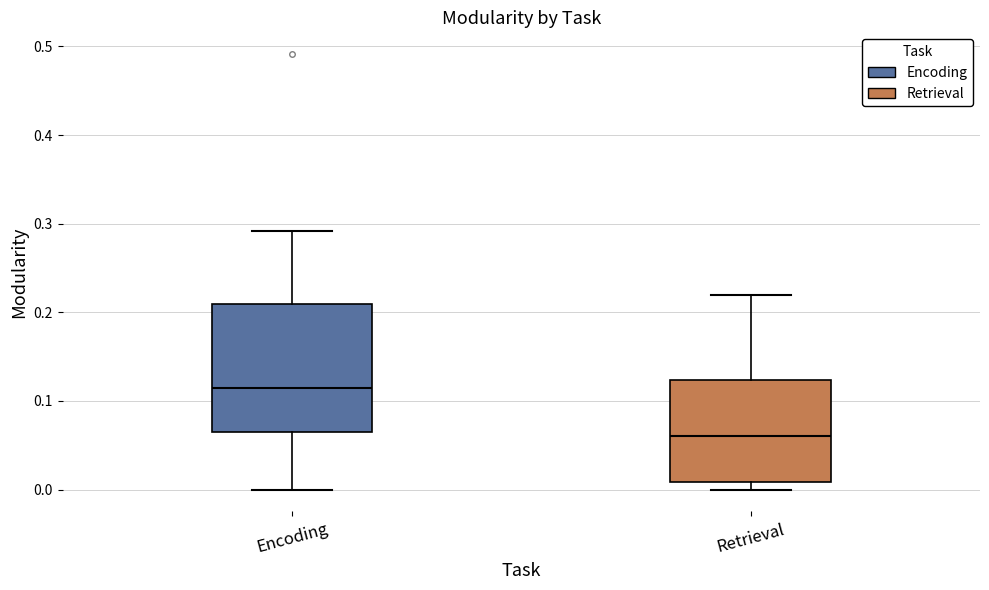

Which box is the tallest, from its lower edge to its upper edge?

Encoding